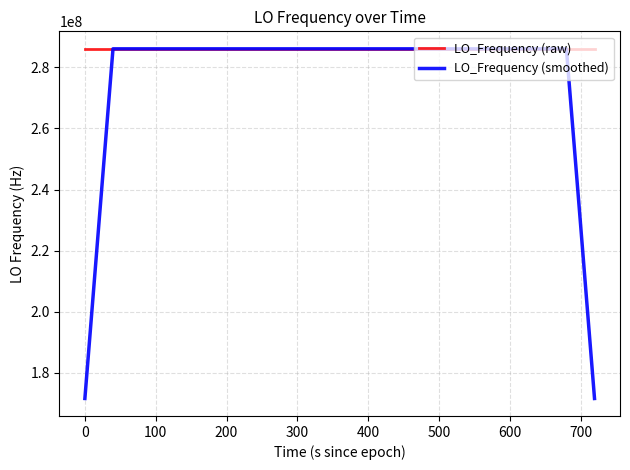

What is the minimum value for LO_Frequency (smoothed)?

171628199.7